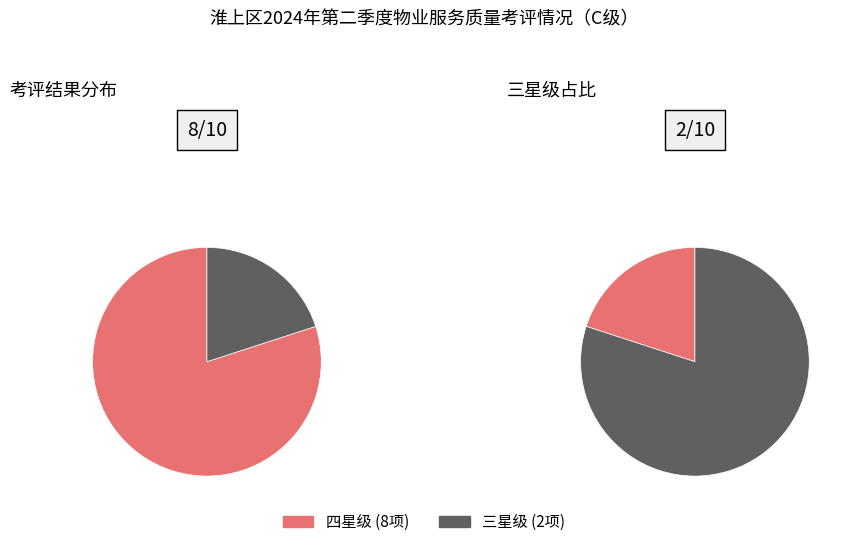

True or false: 三星级 accounts for 20% of the total.

True